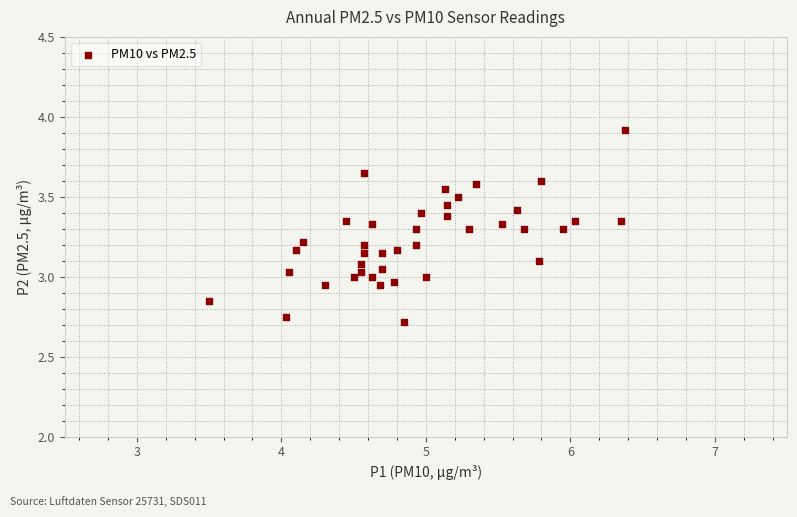

What is the range of Y values (max minus min)?

1.2